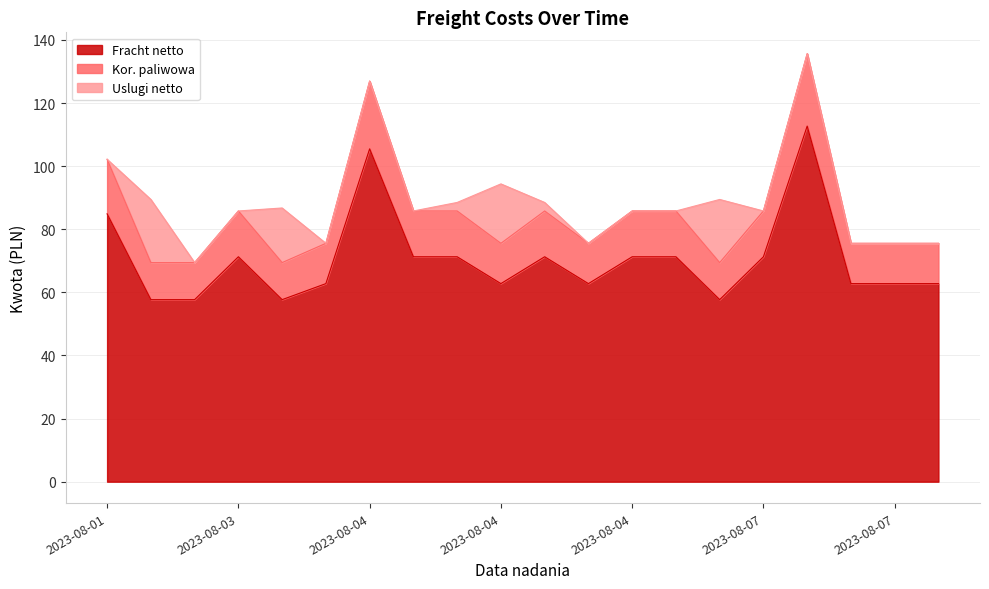

Where does the Kor. paliwowa series first go above 85?

2023-08-01